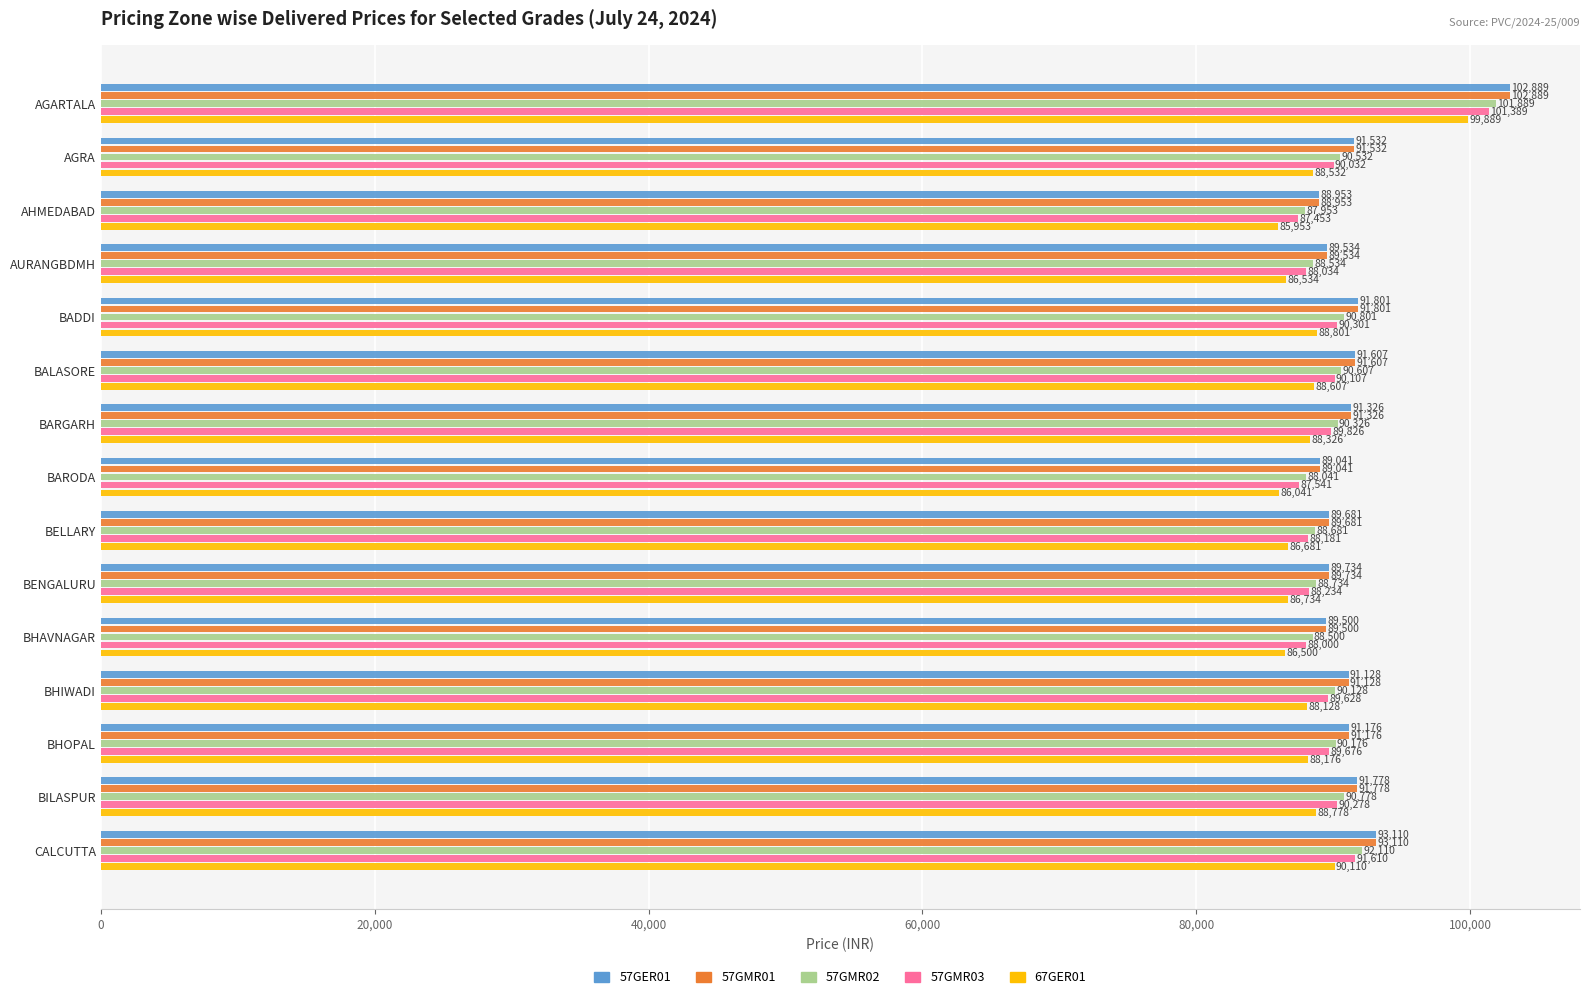

True or false: 57GER01 has a value of 148719 at BHIWADI.

False